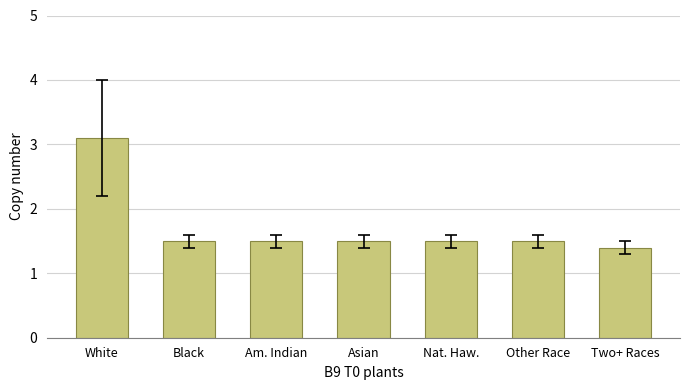

Approximately how many times larger is the value at Nat. Haw. compared to Asian?

1.0